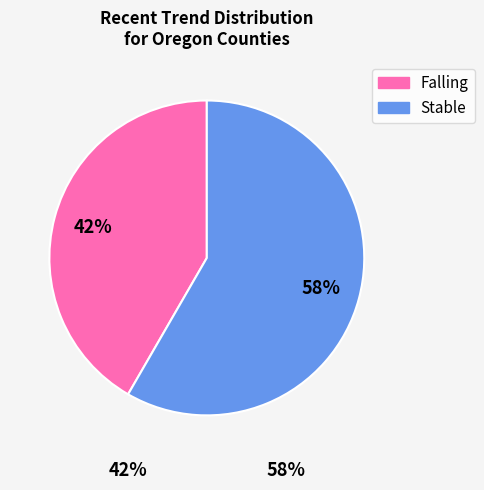

To the nearest percent, what is the average slice percentage?

50%